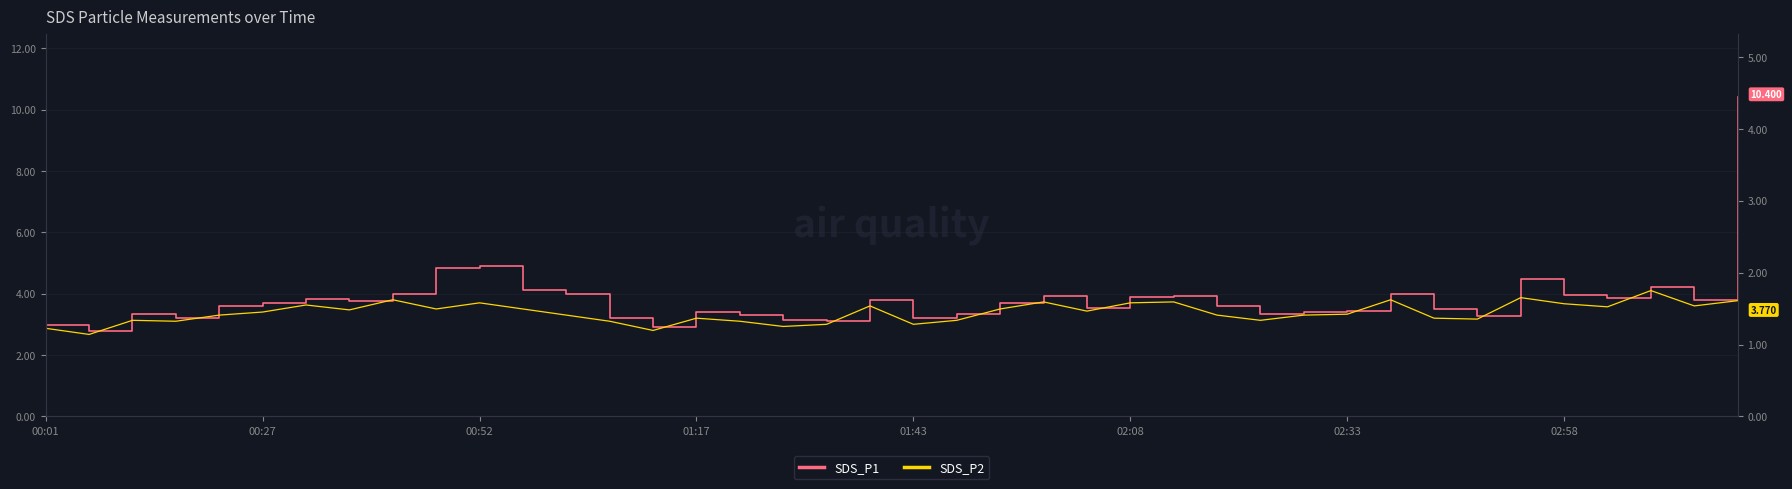

What is the label of the 1st point from the left?

00:01